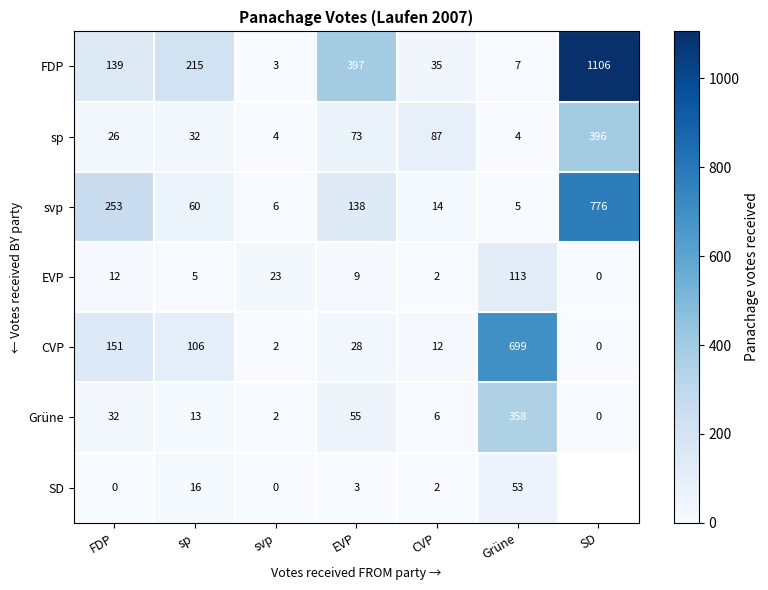

Which series changed the most between sp and svp?

FDP